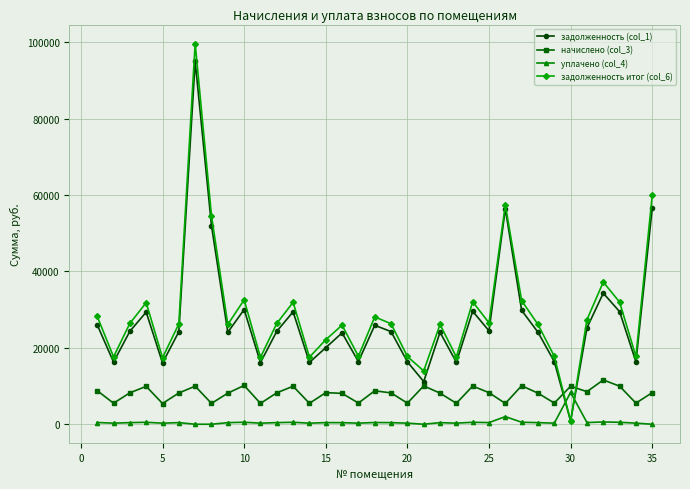

What is the difference between the maximum and minimum values in the начислено (col_3) series?

6171.4